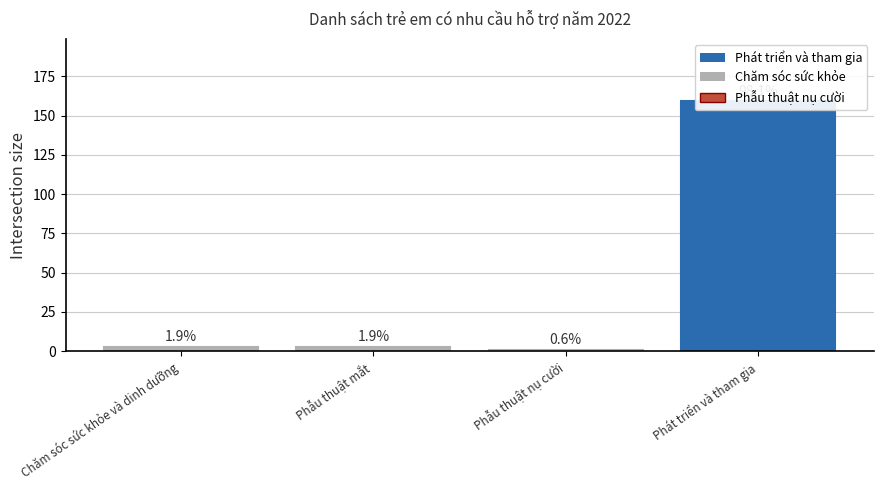

How many distinct data groups are displayed?

1